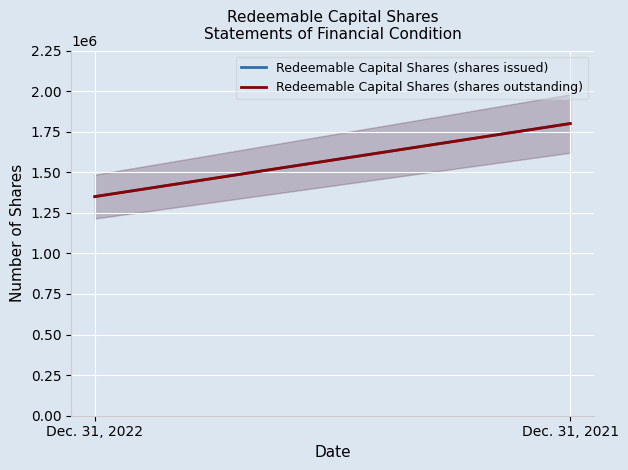

Reading left to right, list all the values displayed in this chart.

Redeemable Capital Shares (shares issued): Dec. 31, 2022=1350000	Dec. 31, 2021=1800000
Redeemable Capital Shares (shares outstanding): Dec. 31, 2022=1350000	Dec. 31, 2021=1800000